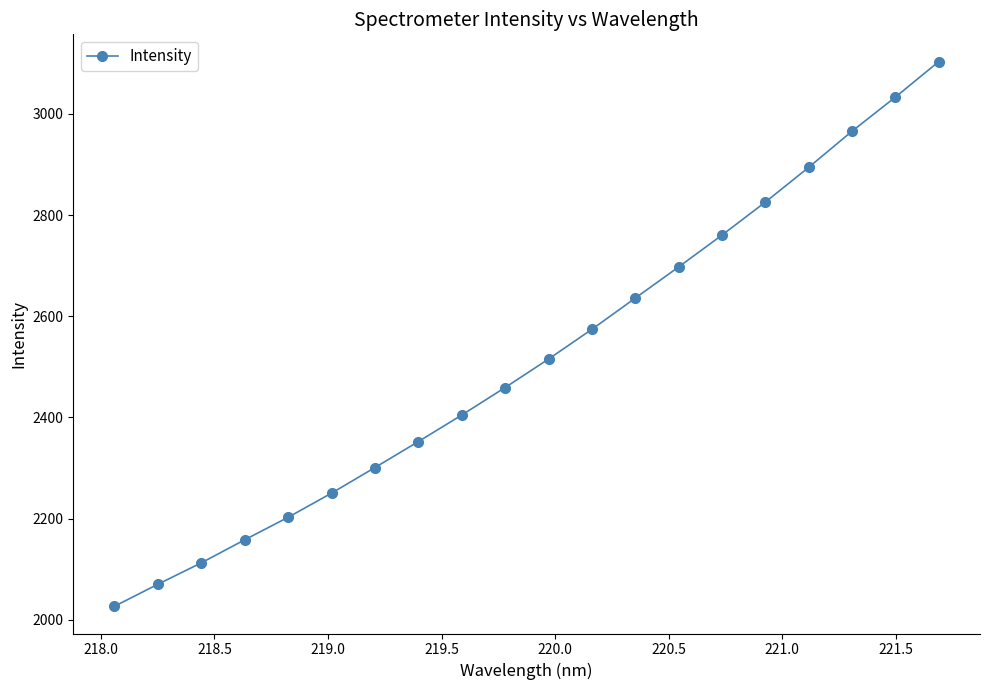

How many lines are shown in the chart?

1